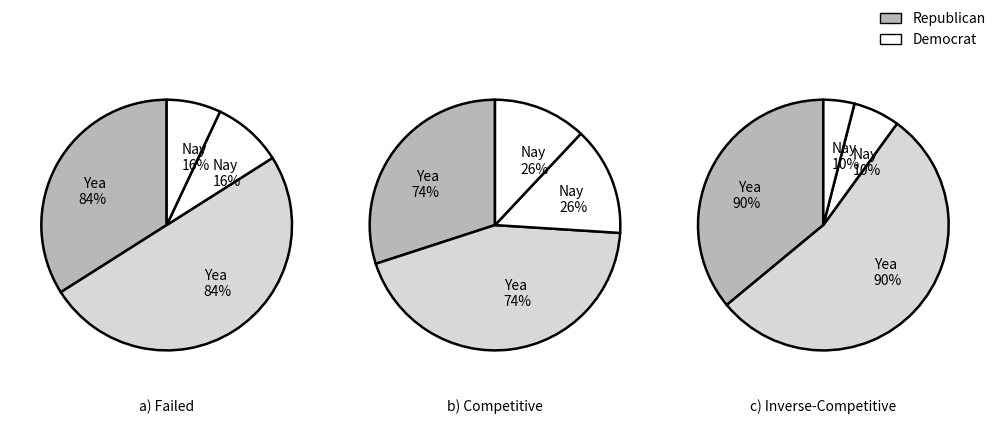

Do 36 and 32 together represent more than half of the pie?

No